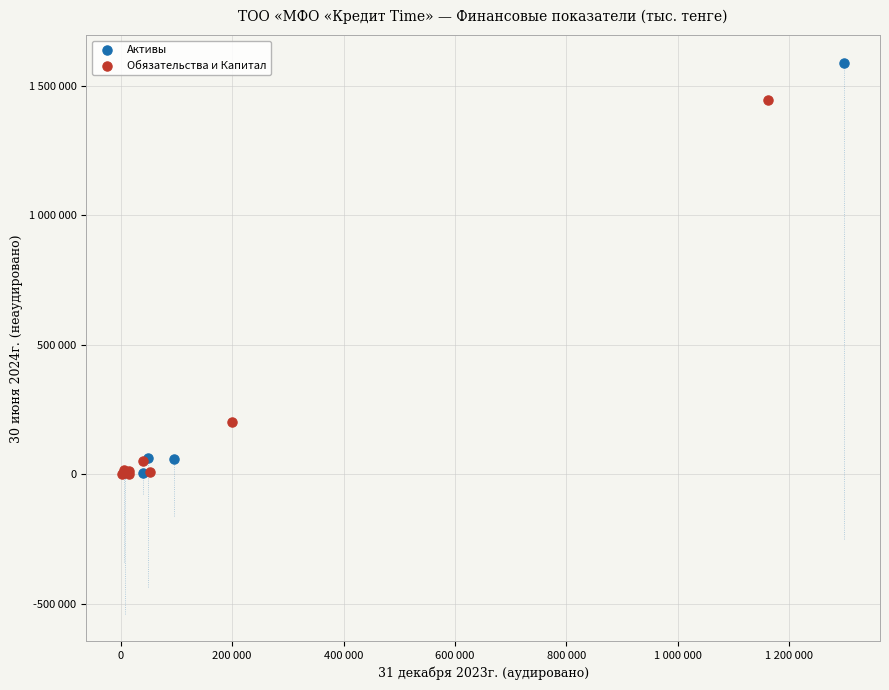

What are all the series names shown in the legend?

Активы, Обязательства и Капитал